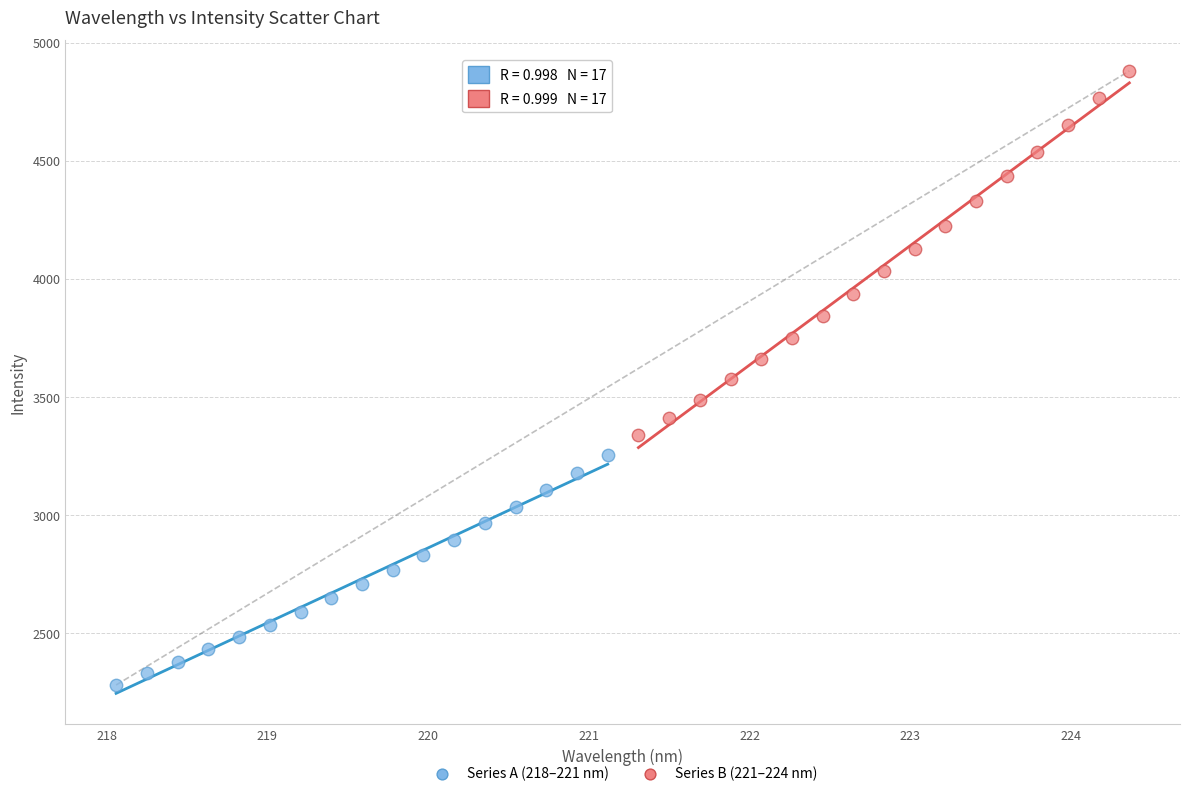

Which series contains the lowest Y value?

Series A (218–221 nm)